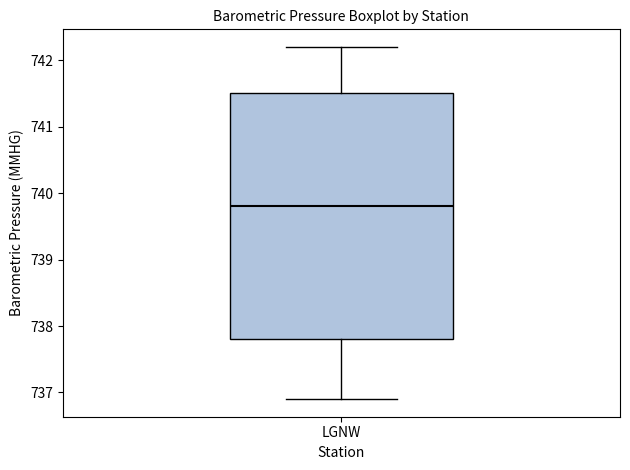

Transcribe this box plot: give where the median line is, the range the box spans, and where the two whiskers end, as read against the y-axis. The values are not printed on the chart, so give them approximately, as read against the axis.

median 739.8, box 737.8 to 741.5, whiskers 736.9 to 742.2